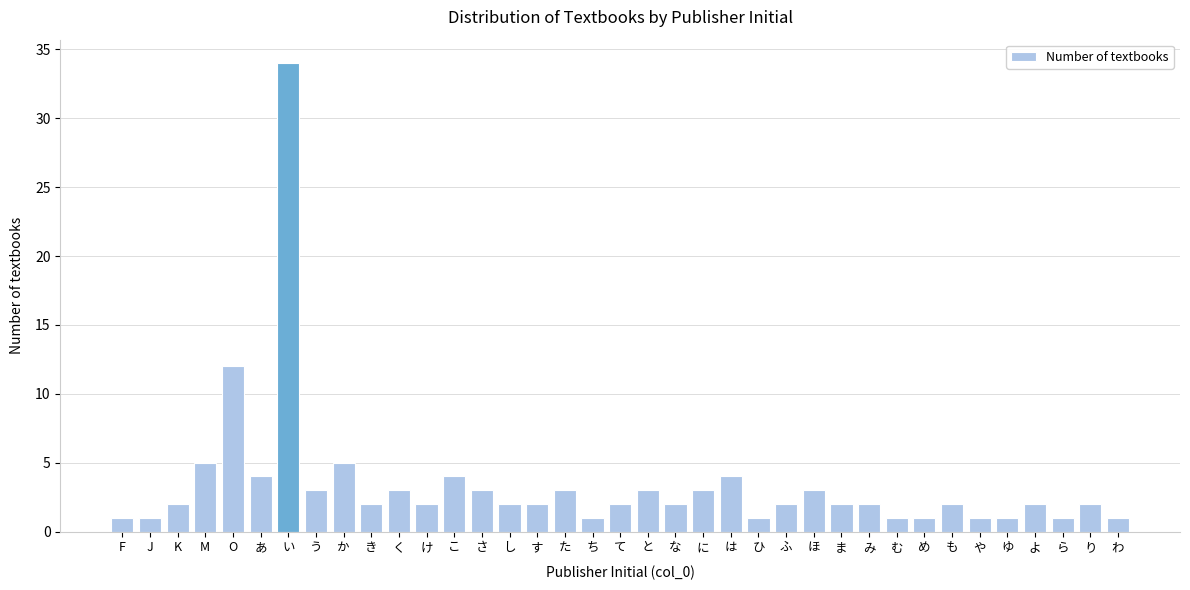

What is the greatest value displayed?

34